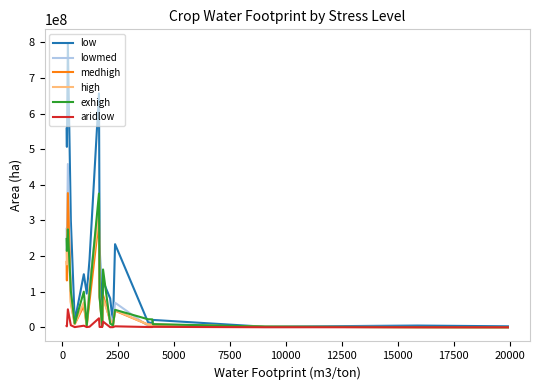

How many lines are shown in the chart?

6